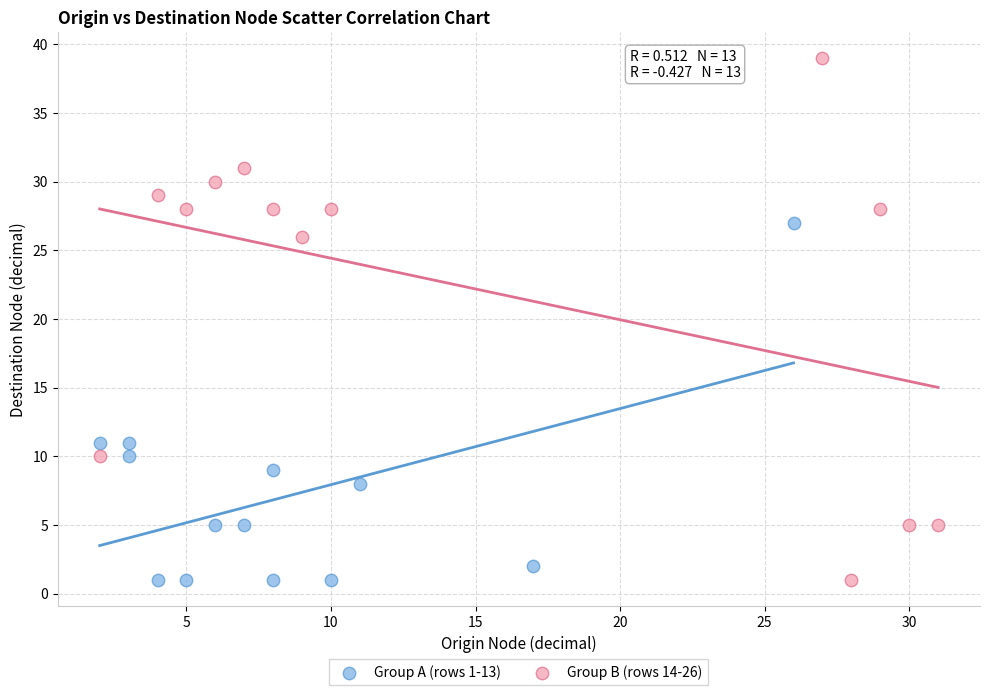

Which series reaches the maximum Y coordinate?

Group B (rows 14-26)